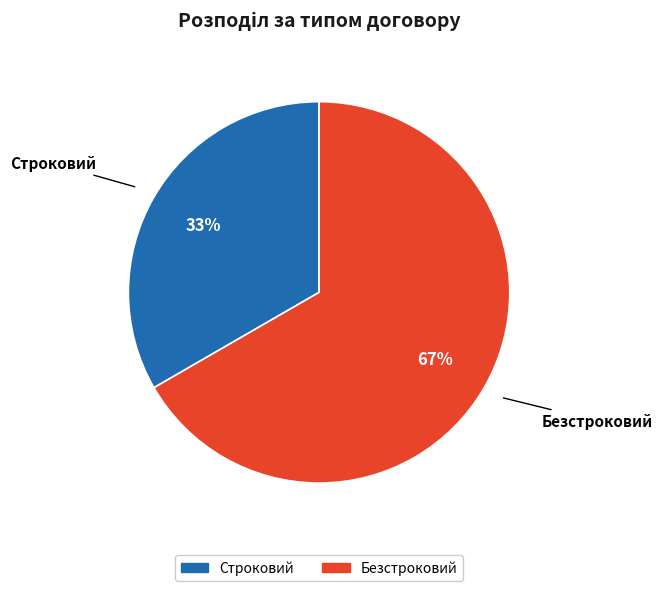

How many segments does this pie chart have?

2